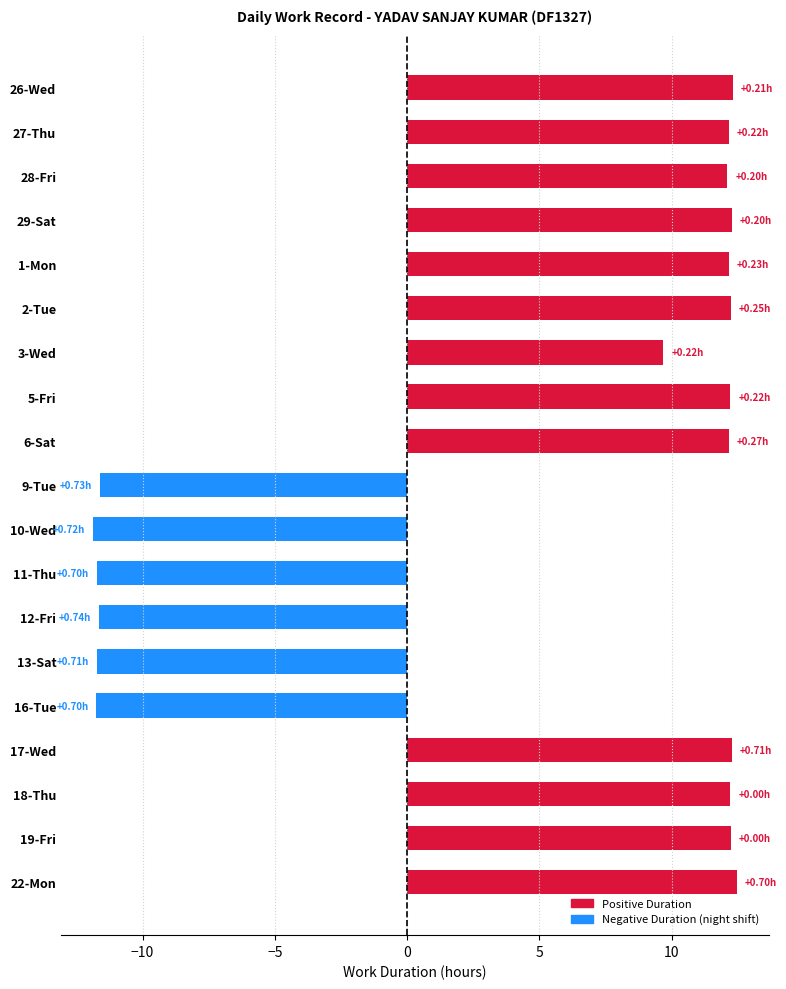

What is the sum of the values at 18-Thu and 27-Thu?

24.4